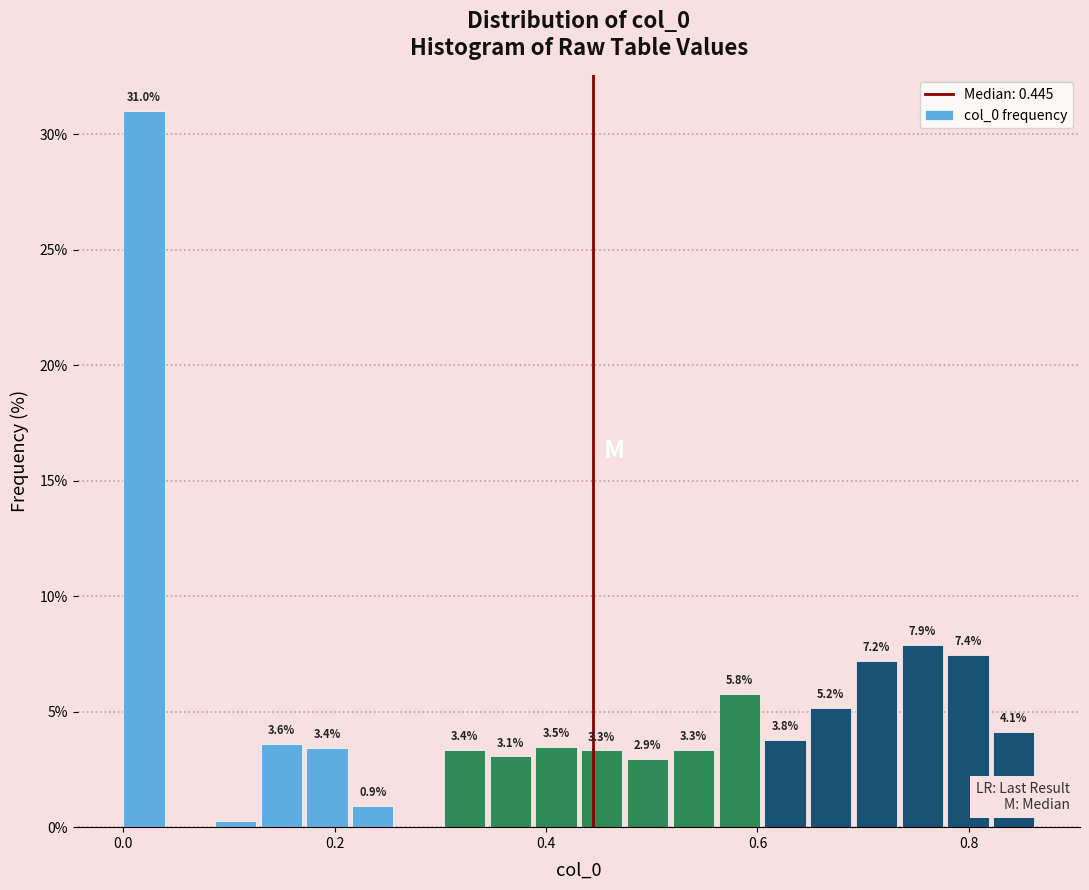

Around what value on the x-axis is the tallest bar? Give the approximate position of its centre, as read against the axis.

0.02